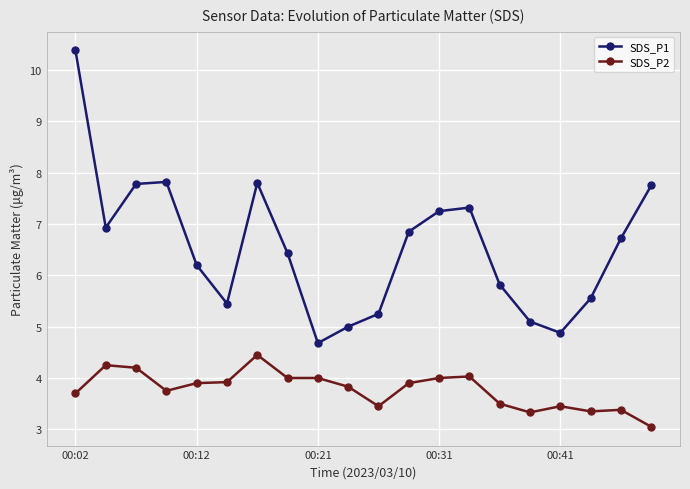

Which series has the largest total across all categories?

SDS_P1